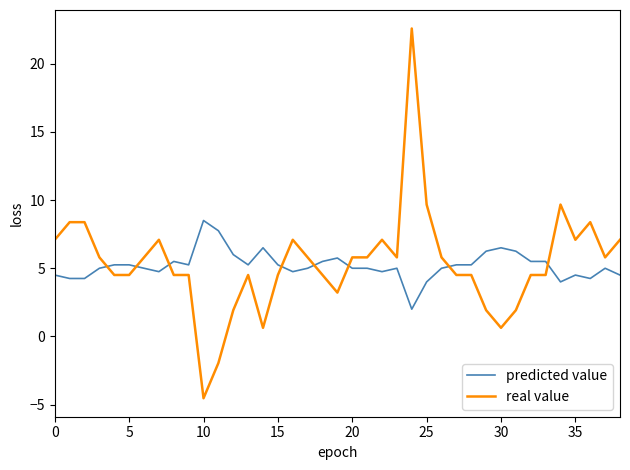

What is the difference between the maximum and minimum values in the predicted value series?

6.5